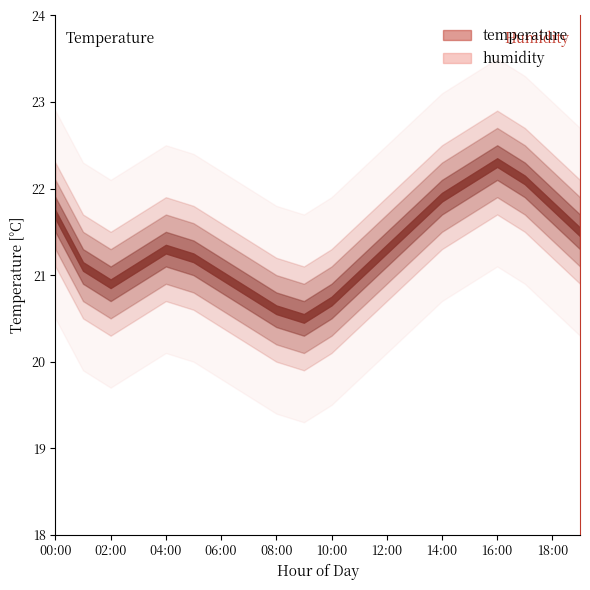

How many values in the temperature series exceed 21?

13